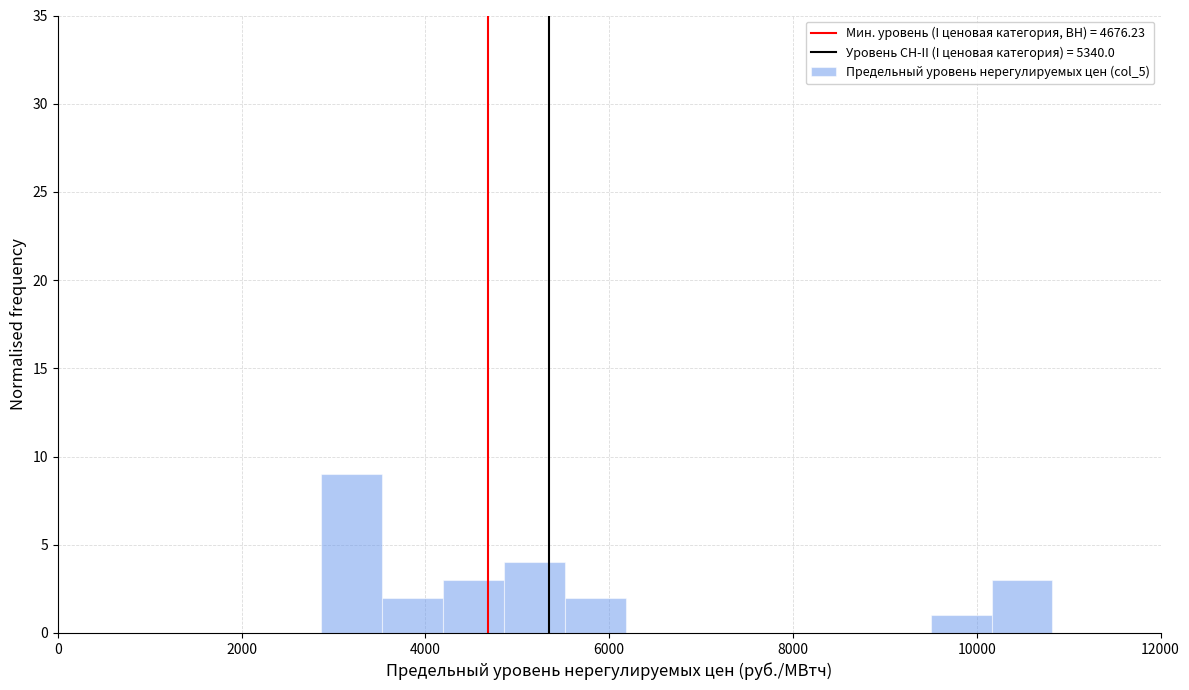

Around what value on the x-axis is the tallest bar? Give the approximate position of its centre, as read against the axis.

3200